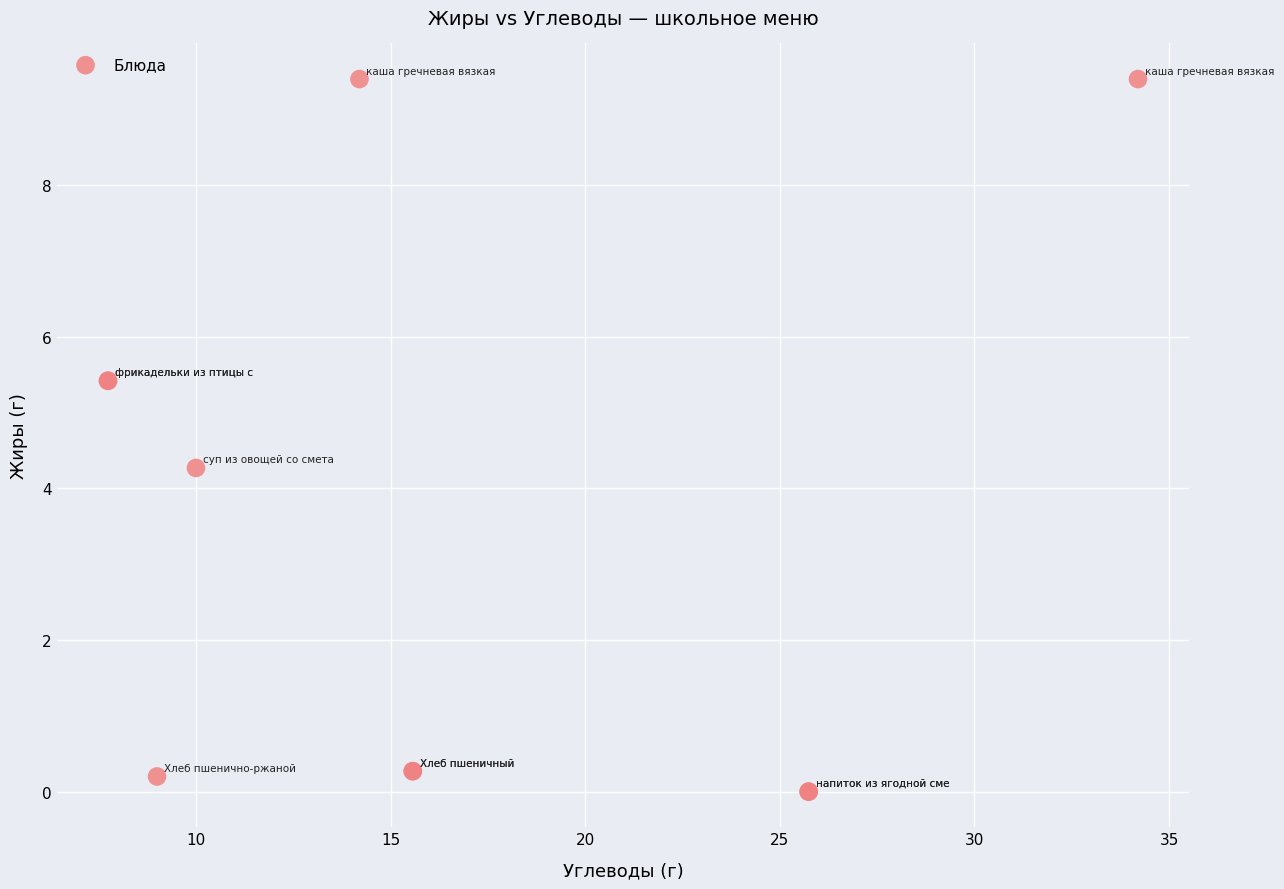

What Y value in the scatter plot is closest to 4?

4.3